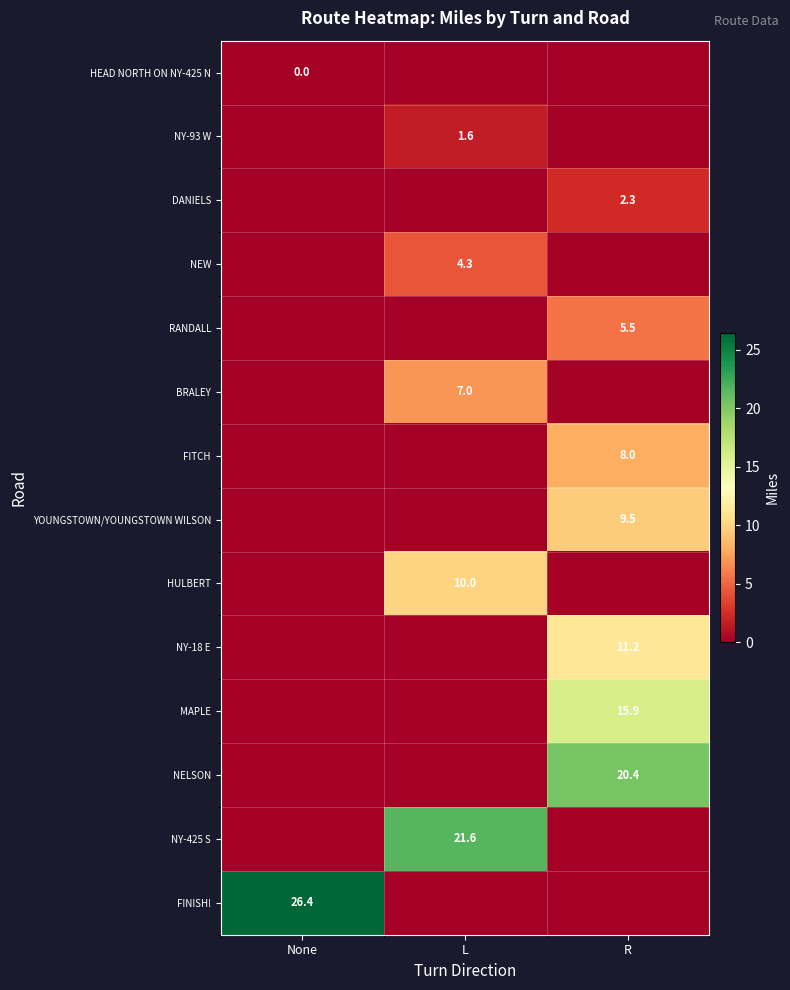

The NY-18 E series shows 11.2 at R. True or false?

True